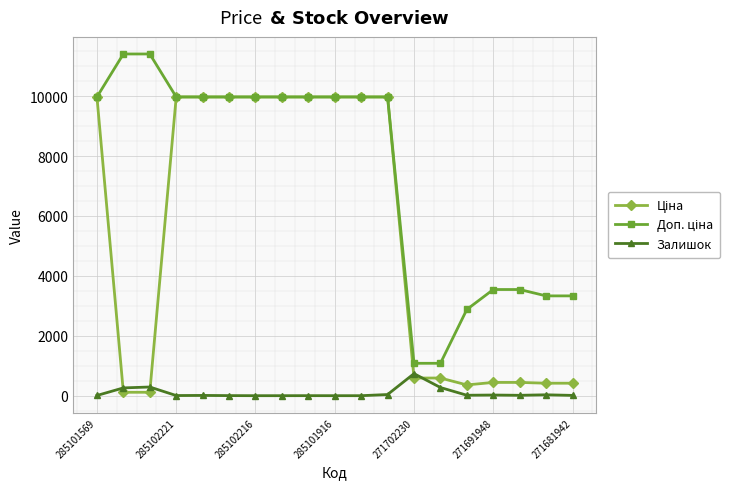

What is the maximum value shown in the chart?

11410.0